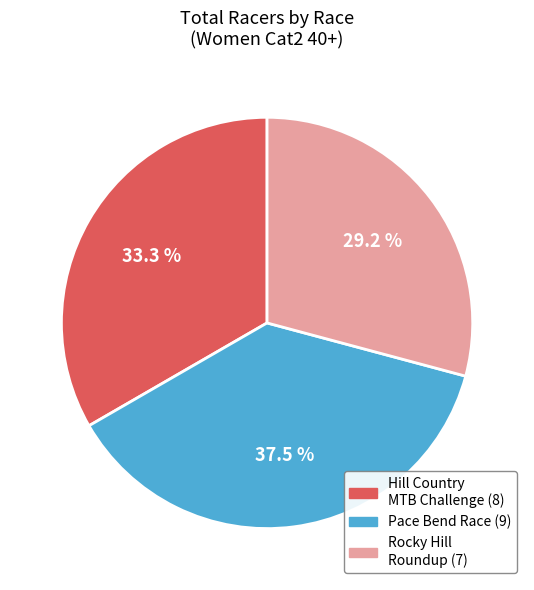

To the nearest percent, what is the difference between the largest and smallest slice percentages?

8%